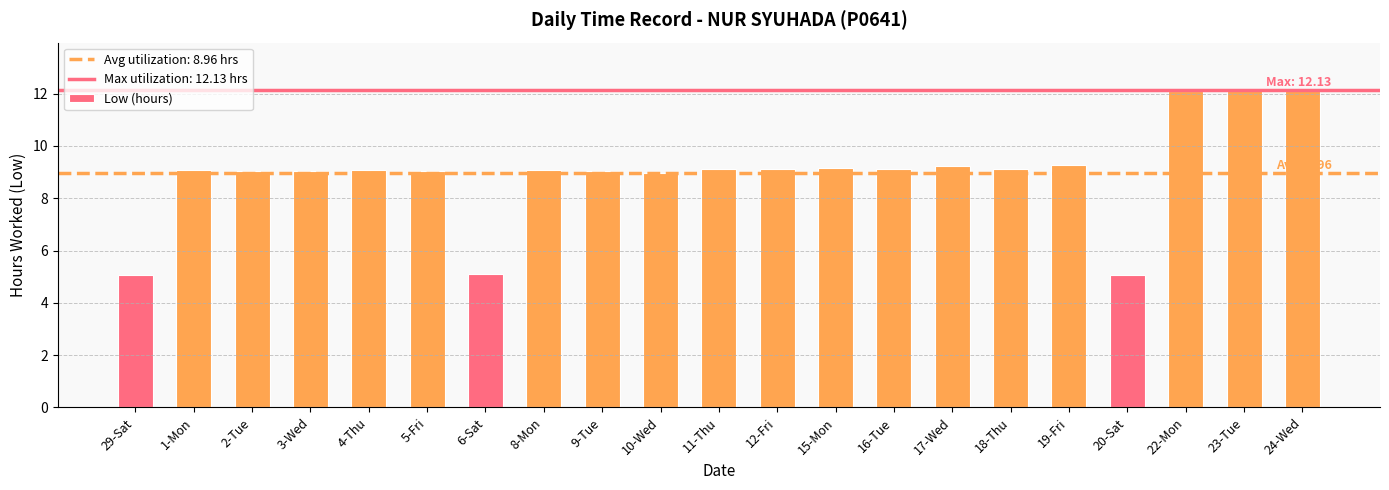

What is the sum of all values?

188.1